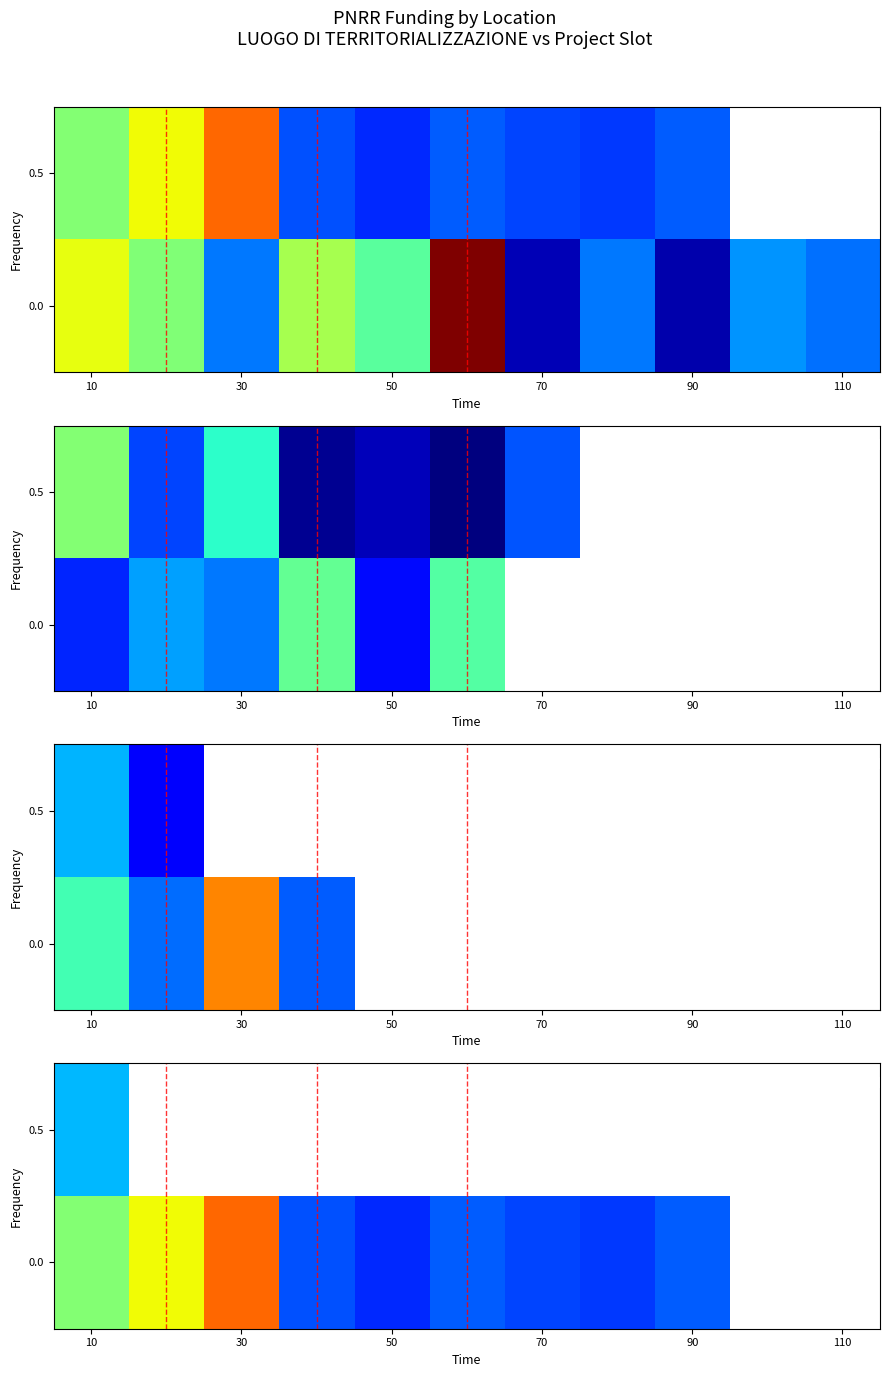

How many distinct data groups are displayed?

2